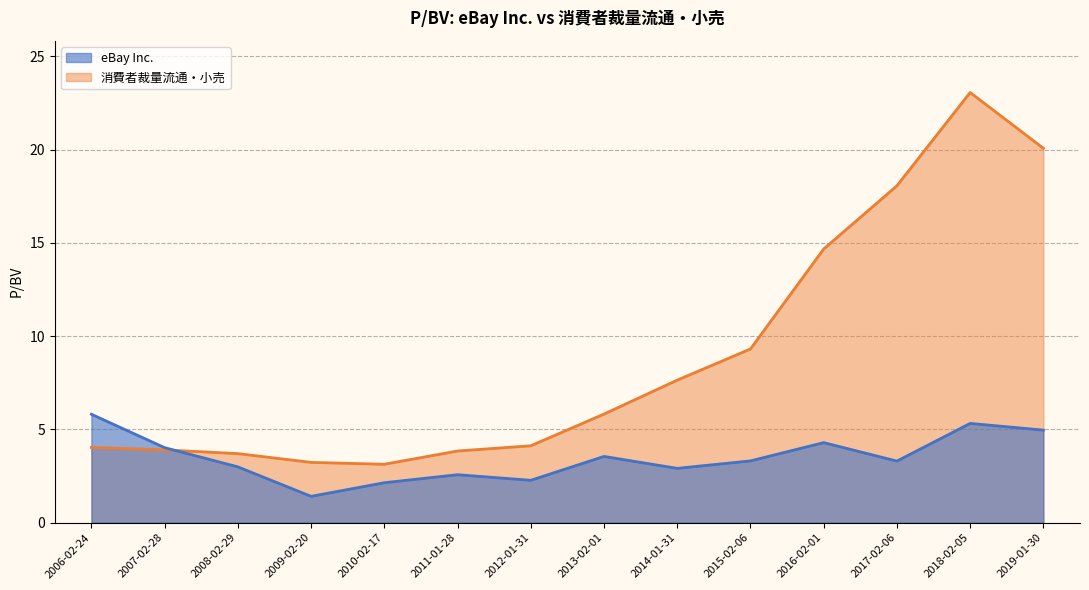

Which series has the largest total across all categories?

消費者裁量流通・小売